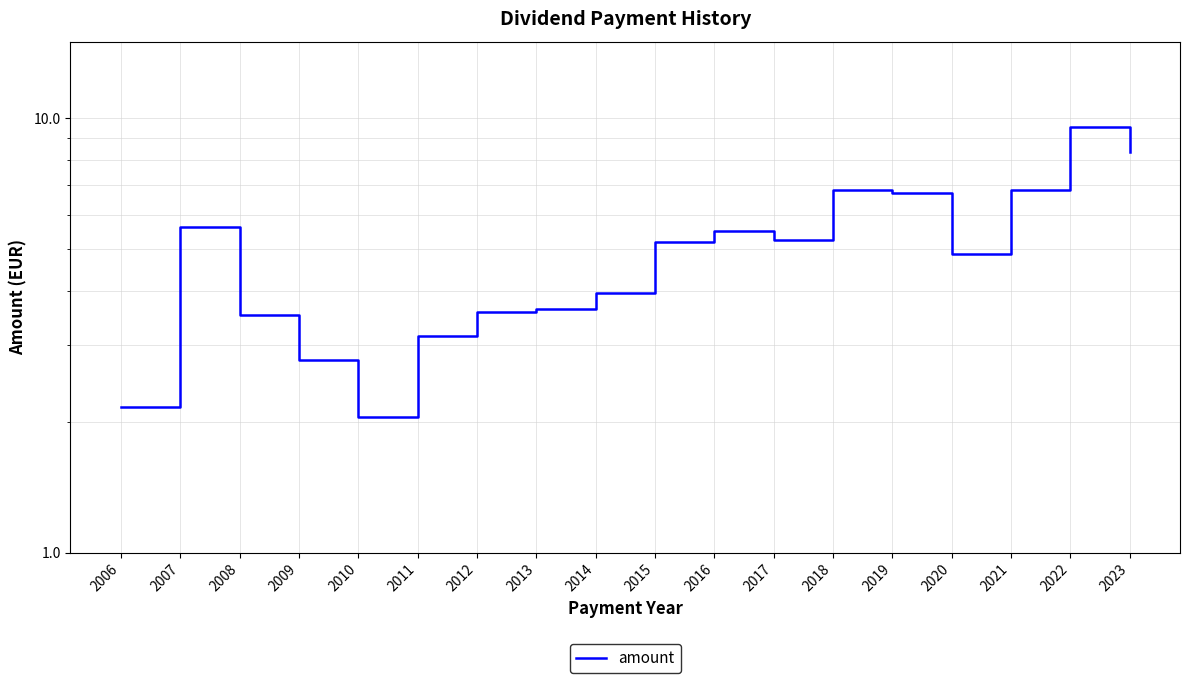

Where is the data nearest to the value 5?

2020